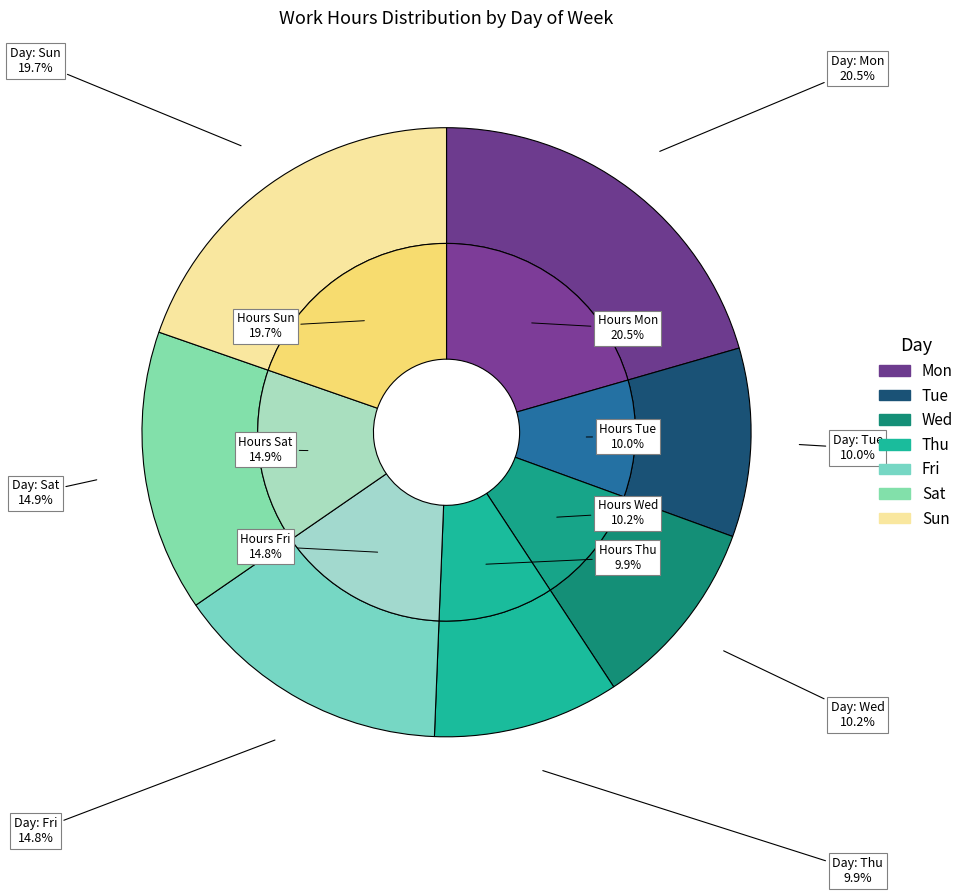

True or false: Fri accounts for 8% of the total.

False